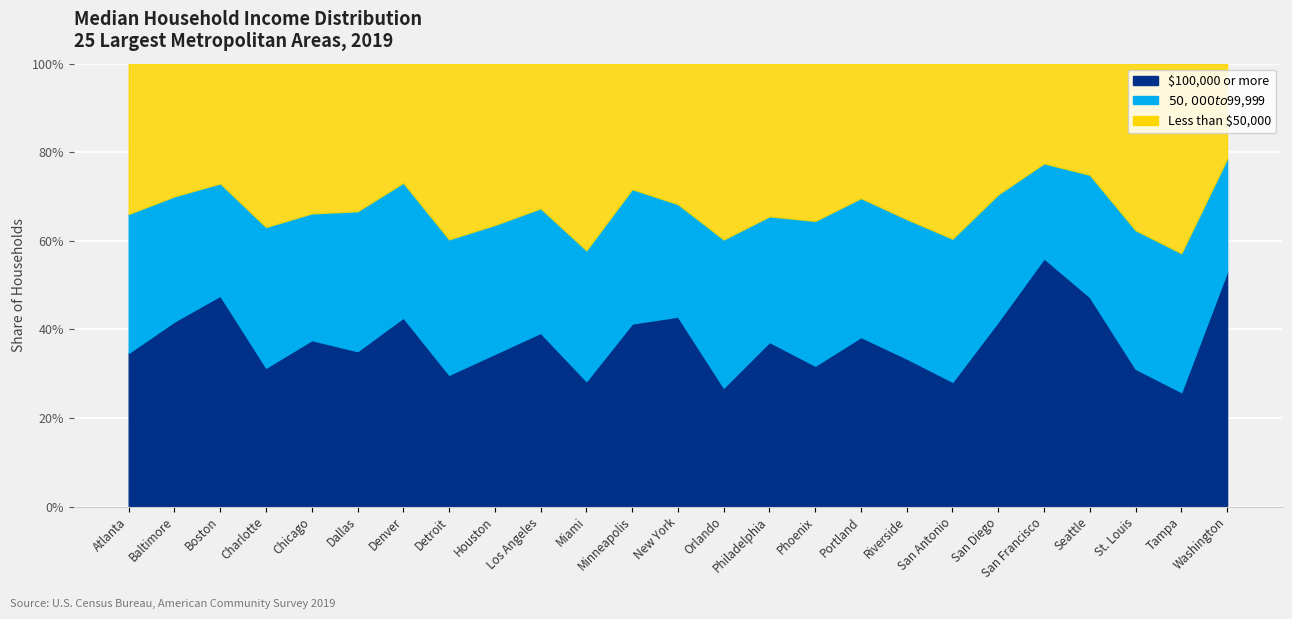

What is the sum of all $50,000 to $99,999 values?

7.4